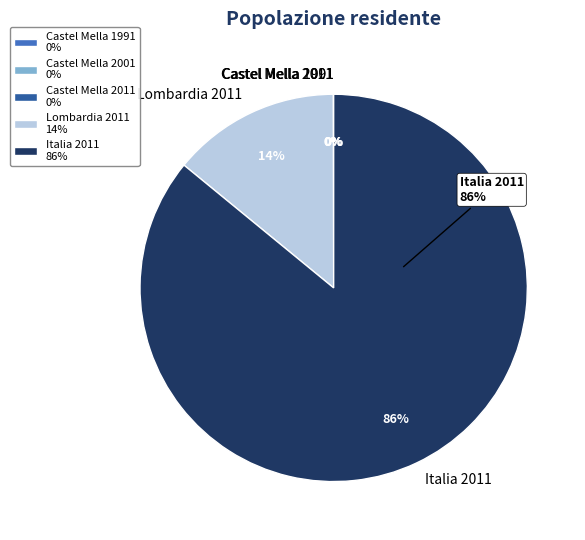

Is Italia 2011 the majority of the pie?

Yes